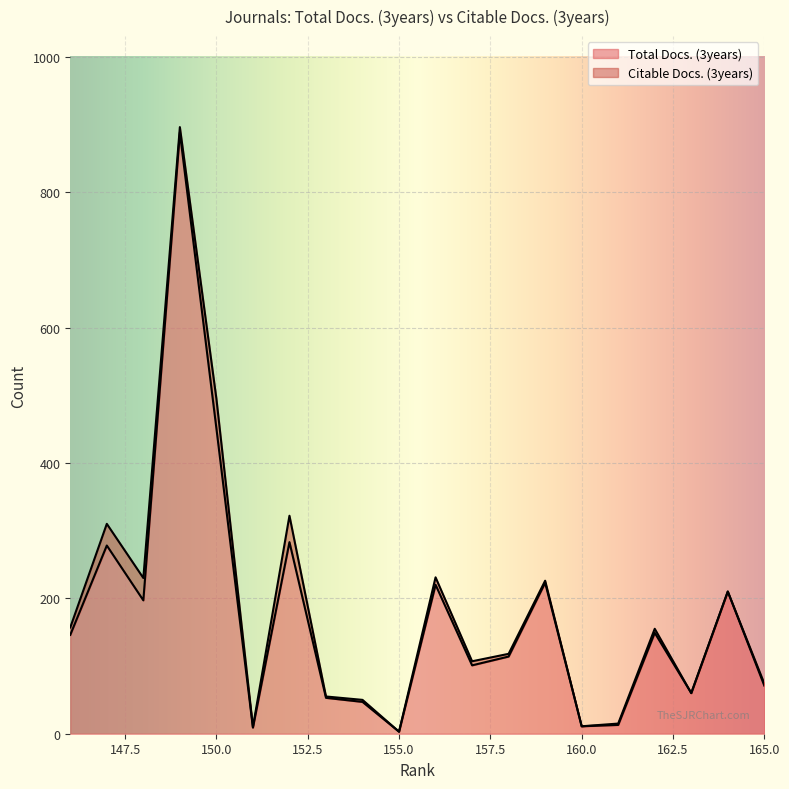

In Total Docs. (3years), how many points are higher than both neighbors (excluding endpoints)?

7